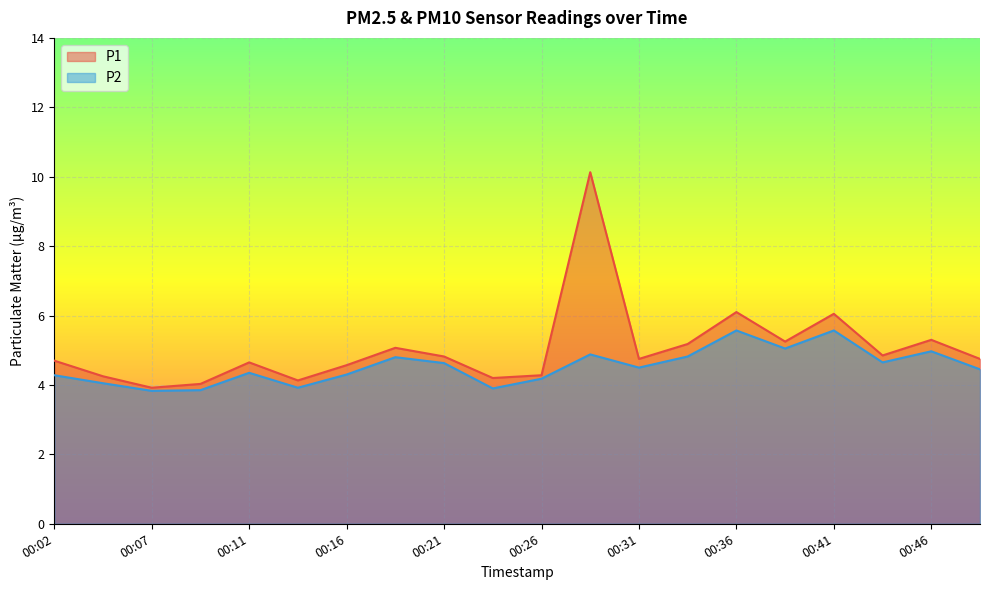

At 00:11, list the series in order from largest to smallest.

P1, P2